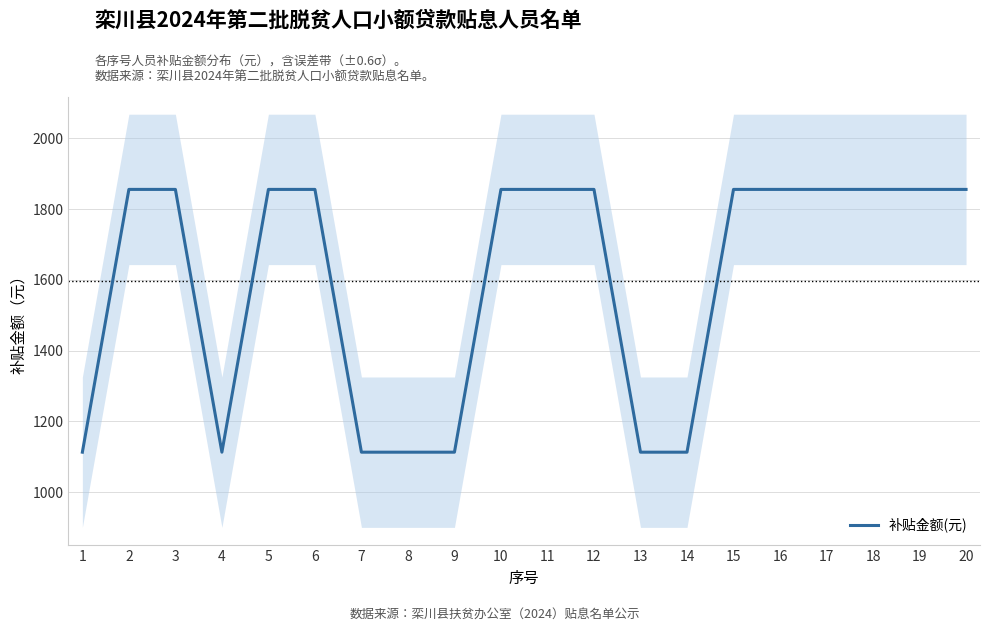

What is the sum of all values?

31912.7